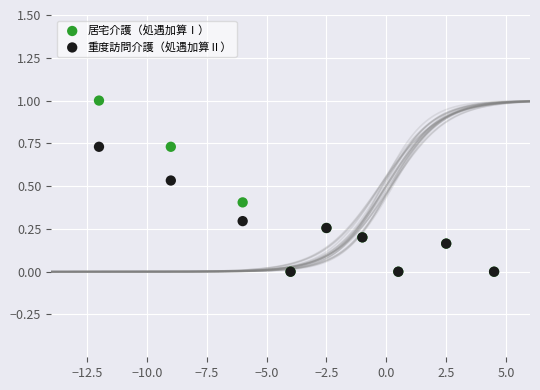

Which series contains the highest Y value?

居宅介護（処遇加算Ⅰ）